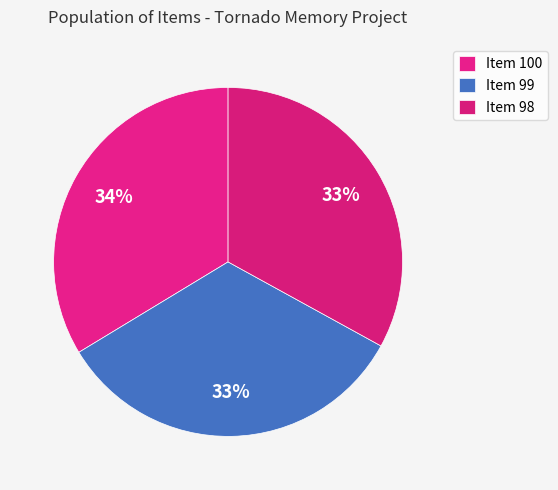

How many segments does this pie chart have?

3